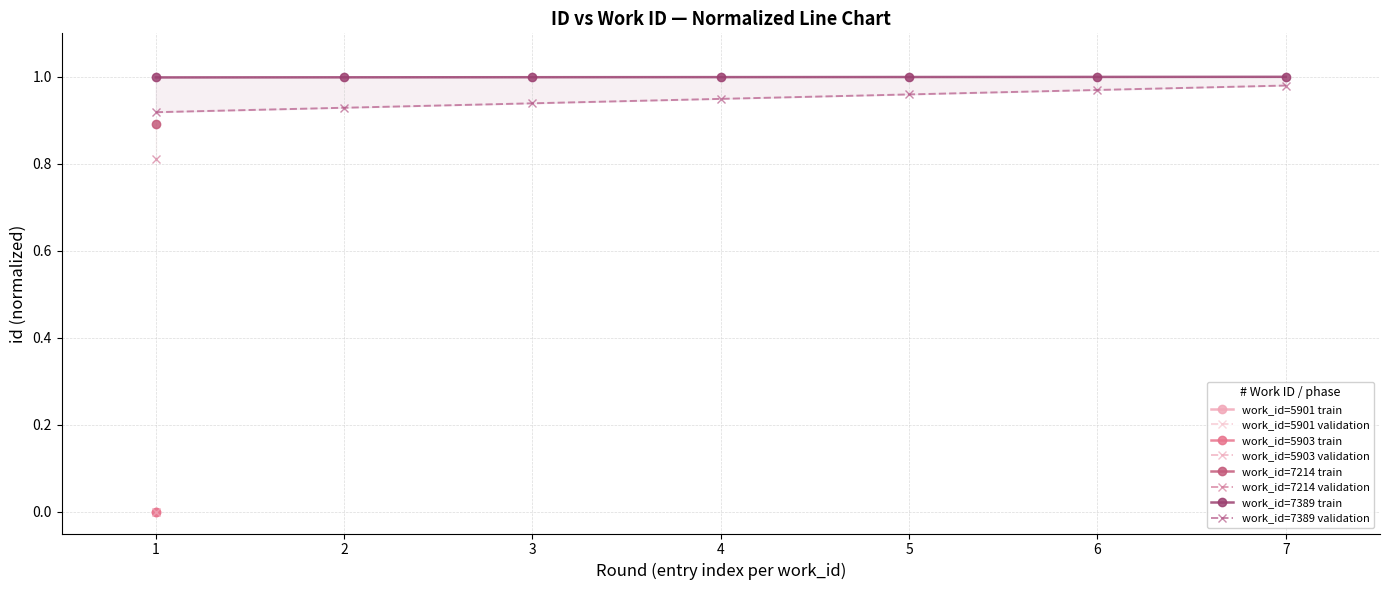

The value of work_id=7389 validation at 4 is 1.6. True or false?

False